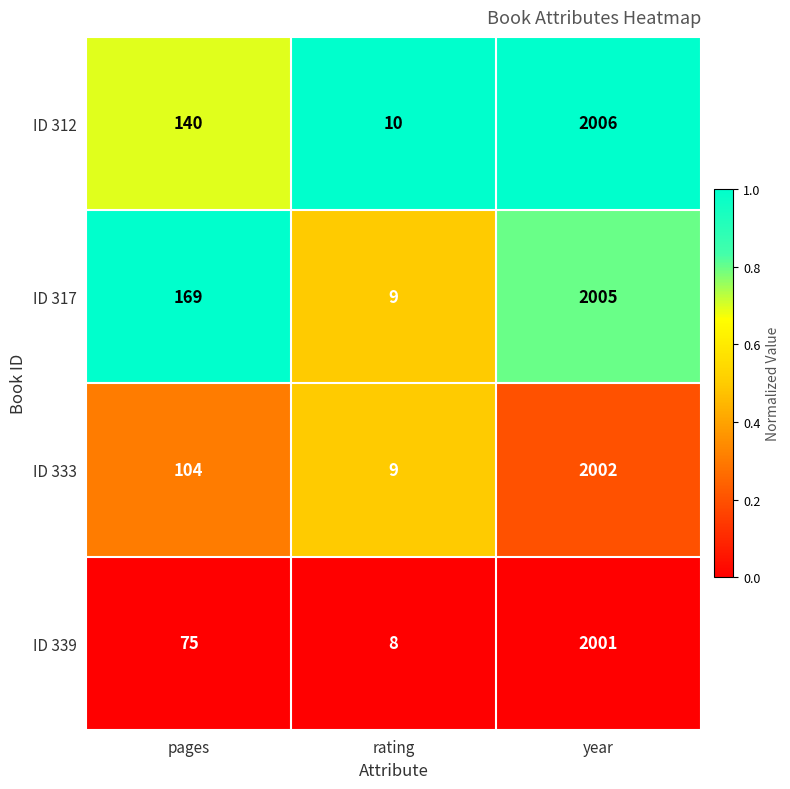

List the series in order of their peak value, lowest first.

ID 339, ID 333, ID 317, ID 312